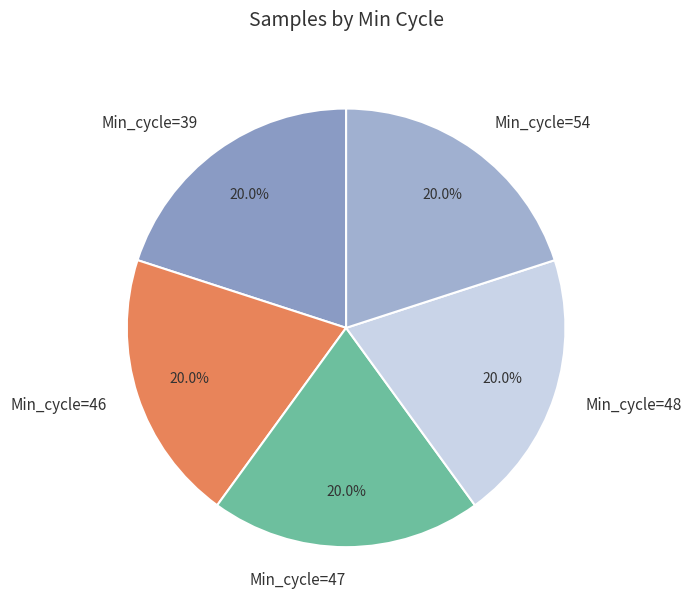

Is there a majority slice in this chart?

No